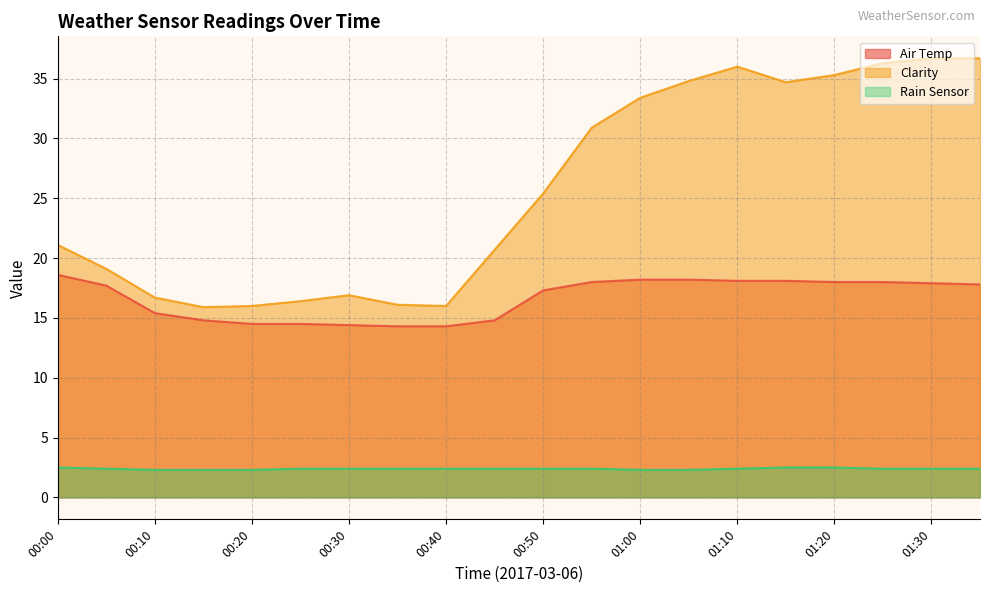

At which category is the sum across all series the highest?

01:30